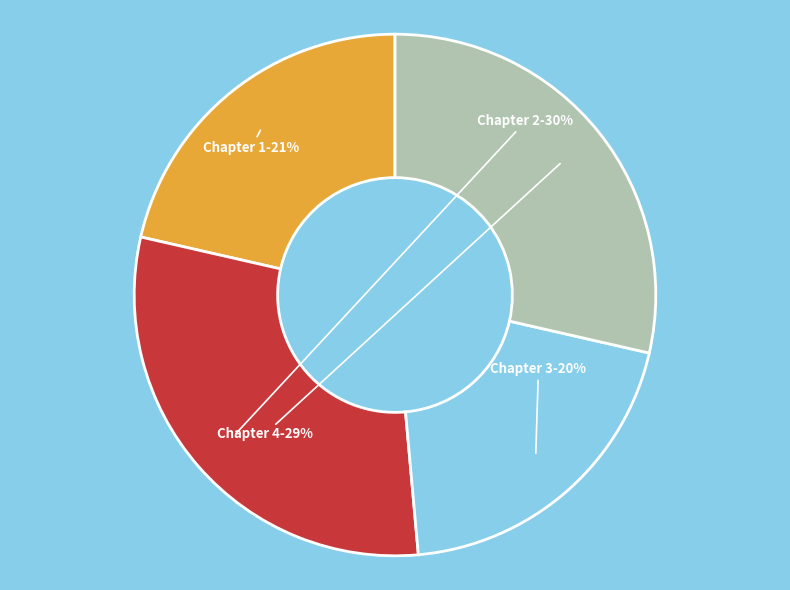

True or false: Chapter 2 accounts for 30% of the total.

True